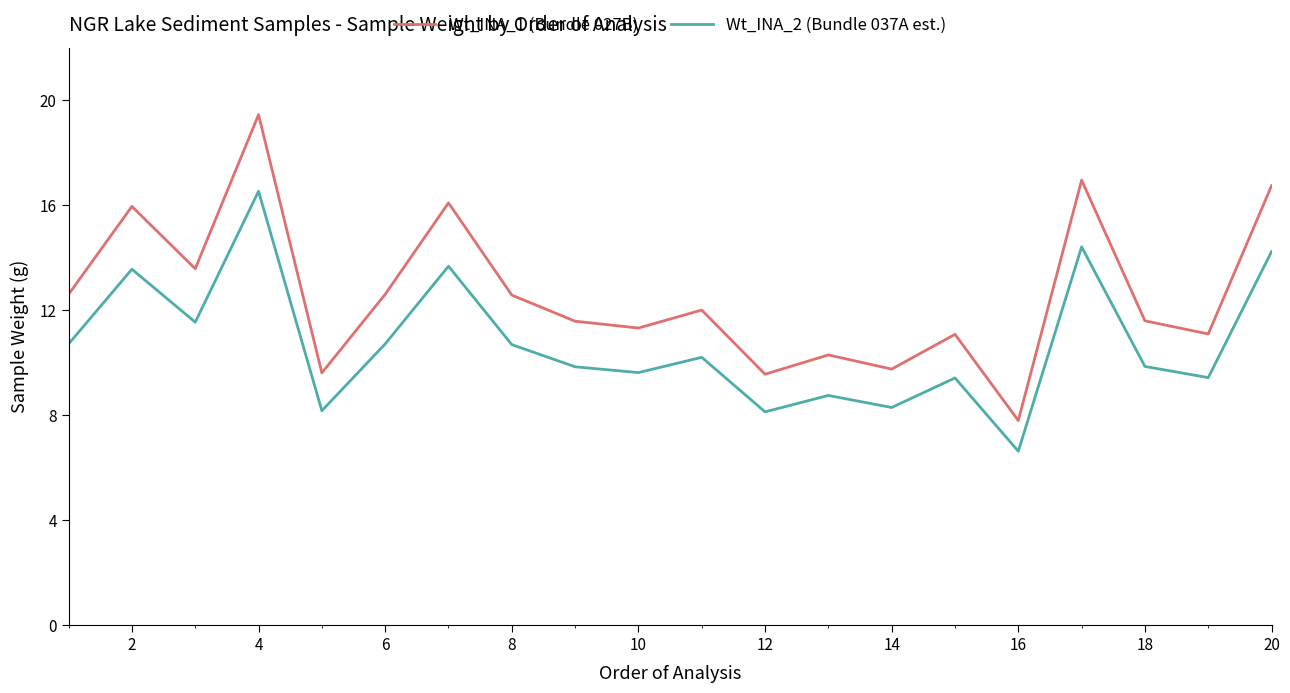

Which series has the largest total across all categories?

Wt_INA_1 (Bundle 027B)